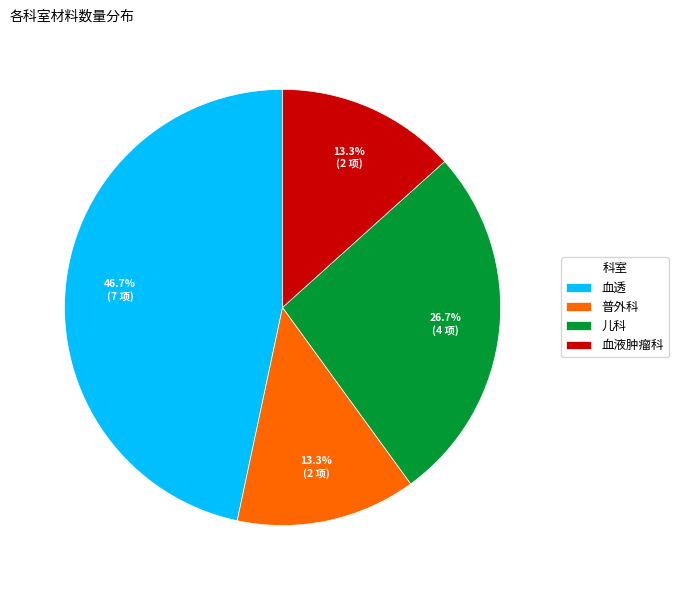

To the nearest percent, what is the difference between the 儿科 and 血液肿瘤科 slice percentages?

13%